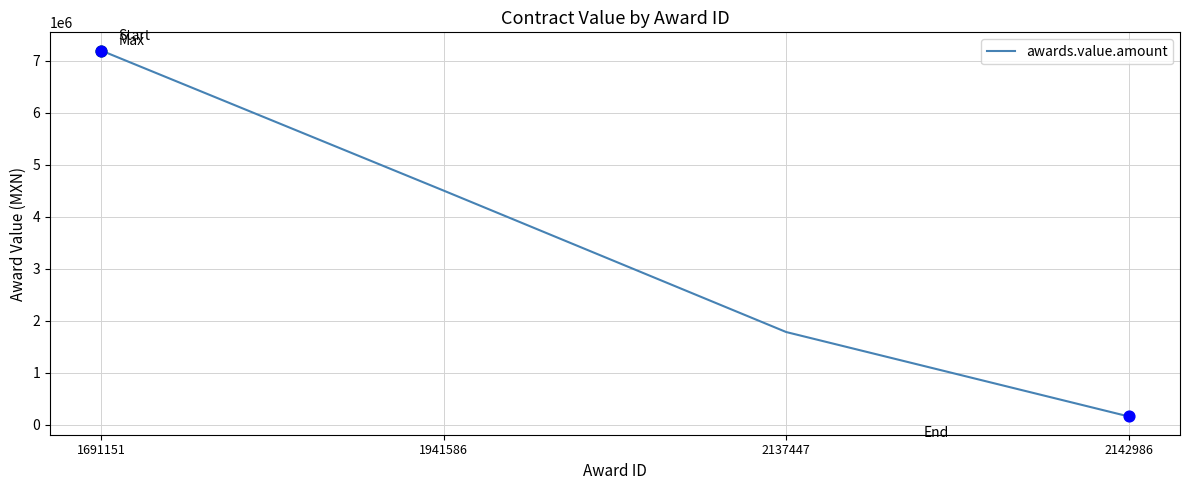

Between 1941586 and 1691151, which is larger?

1691151